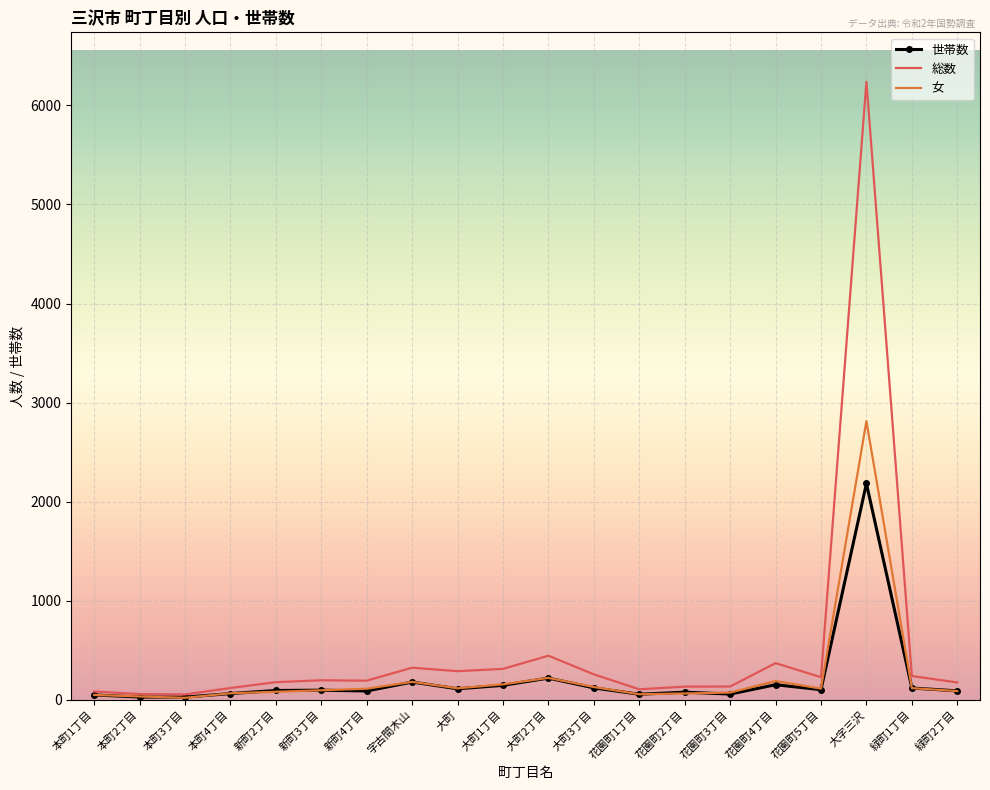

What is the average value of the 総数 series?

508